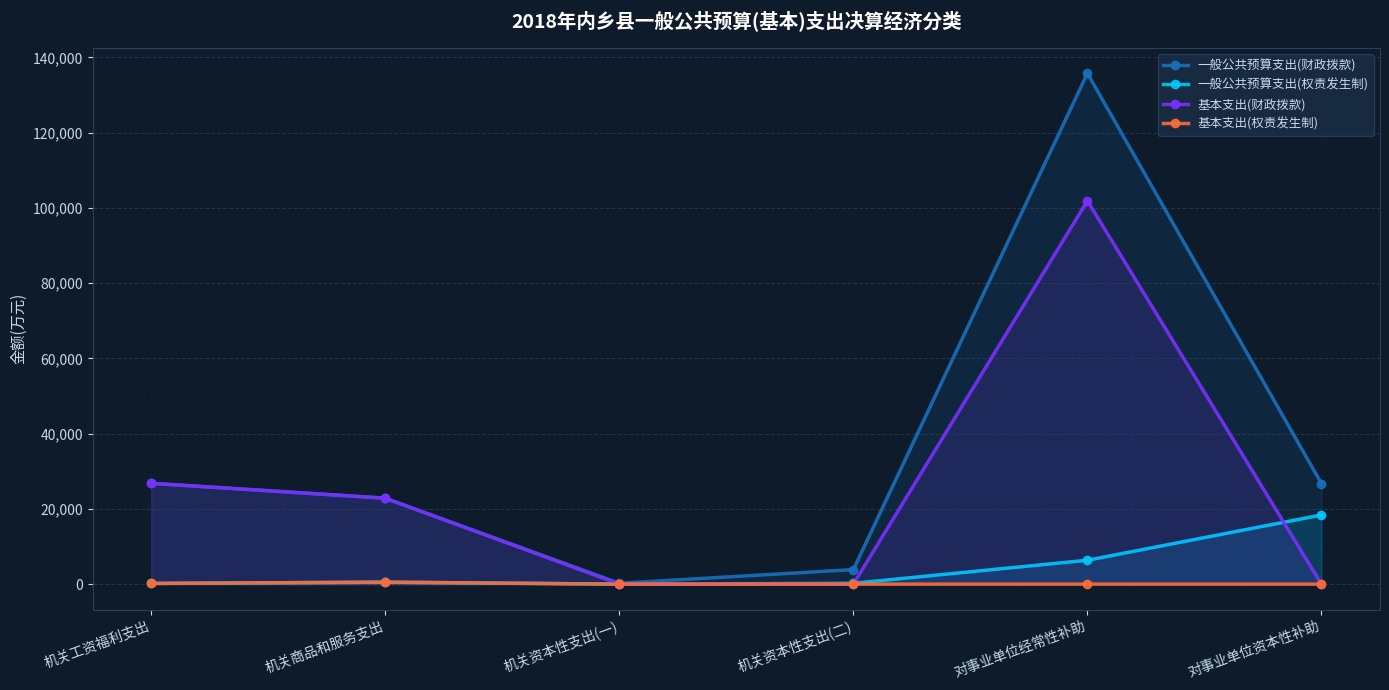

True or false: 基本支出(财政拨款) and 基本支出(权责发生制) cross at least once.

False